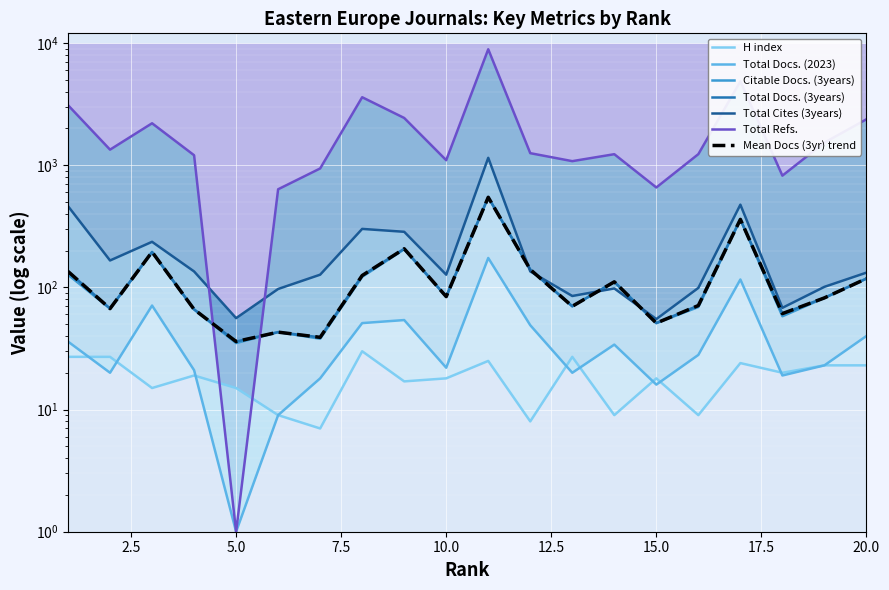

Which series has the largest range (max minus min)?

Total Refs.